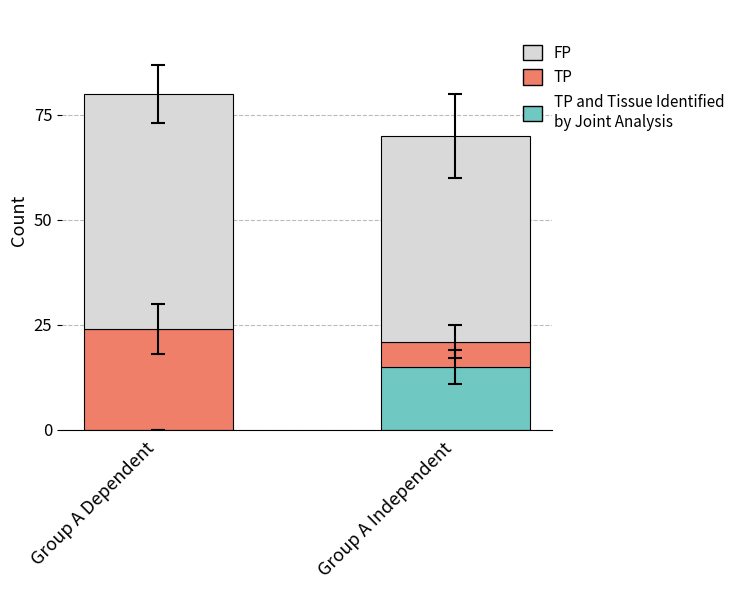

At which category is the sum across all series the highest?

Group A Dependent